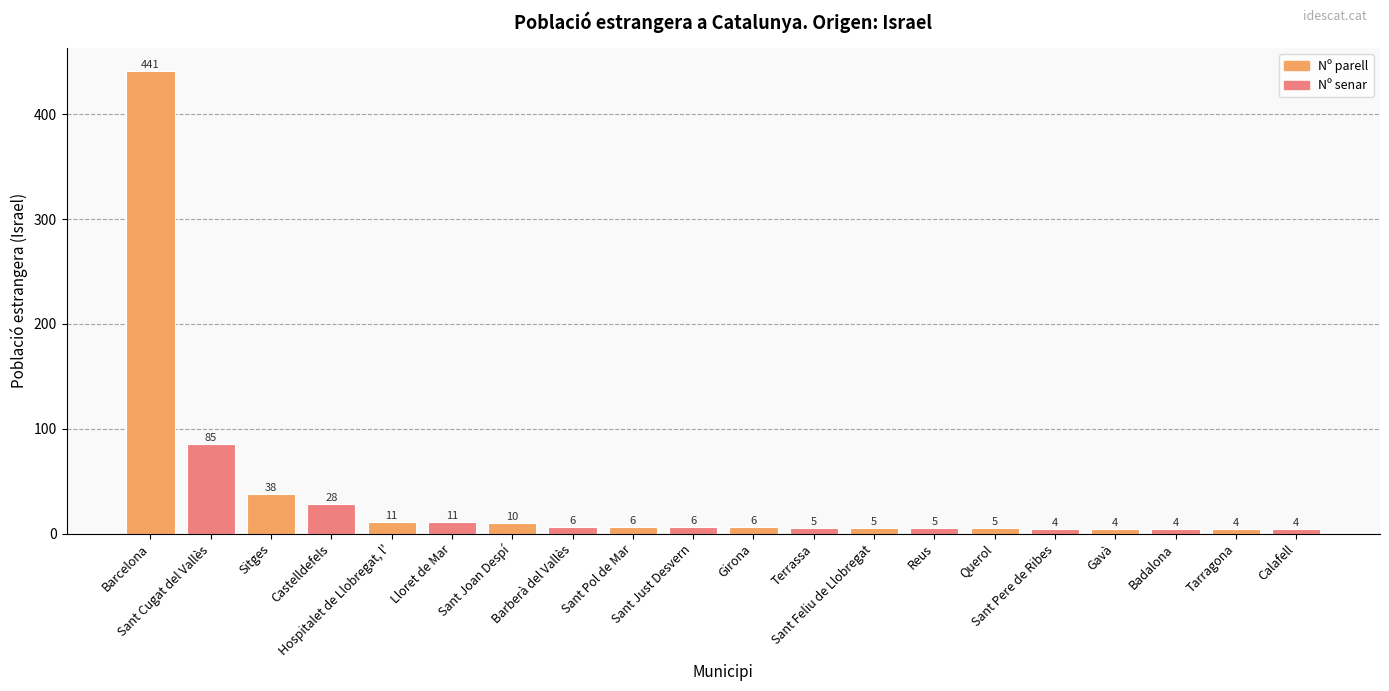

What is the change in value from Sant Cugat del Vallès to Tarragona?

-81